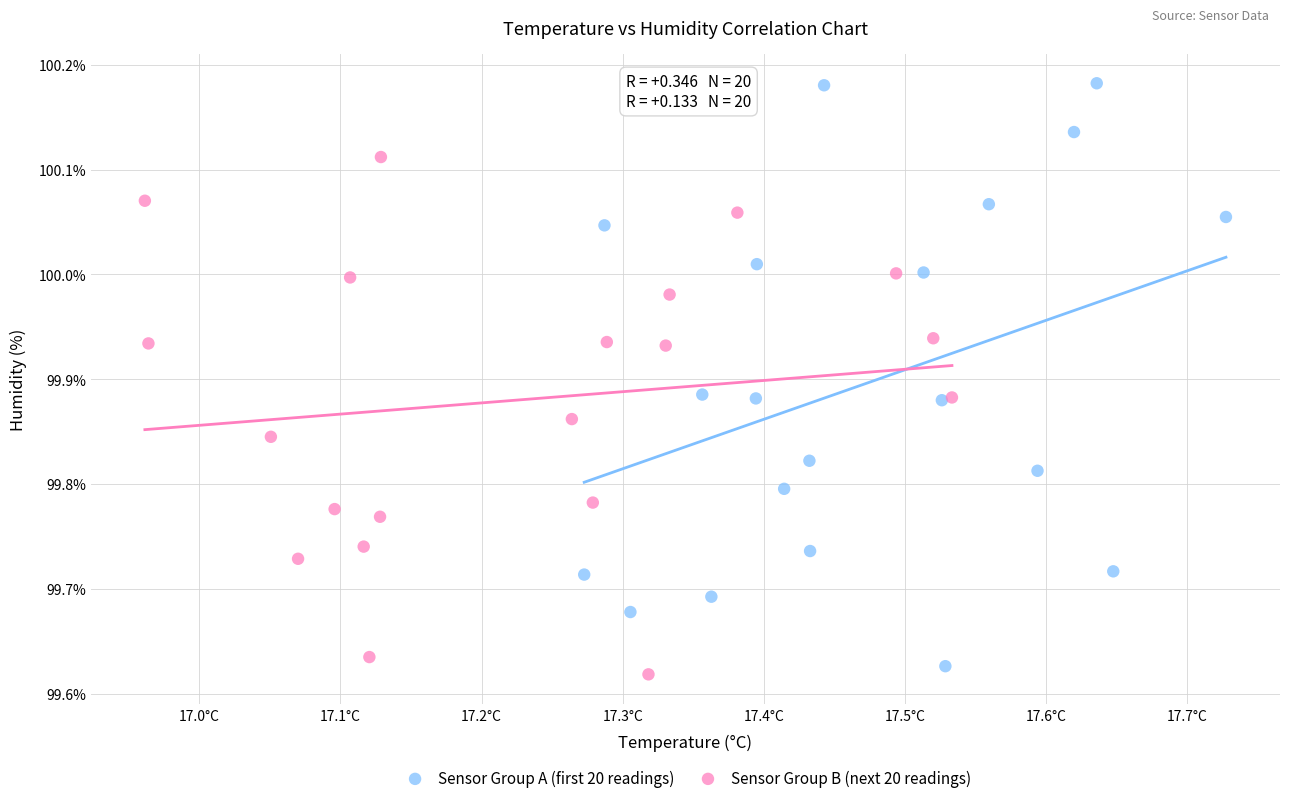

Which series contains the lowest Y value?

Sensor Group B (next 20 readings)